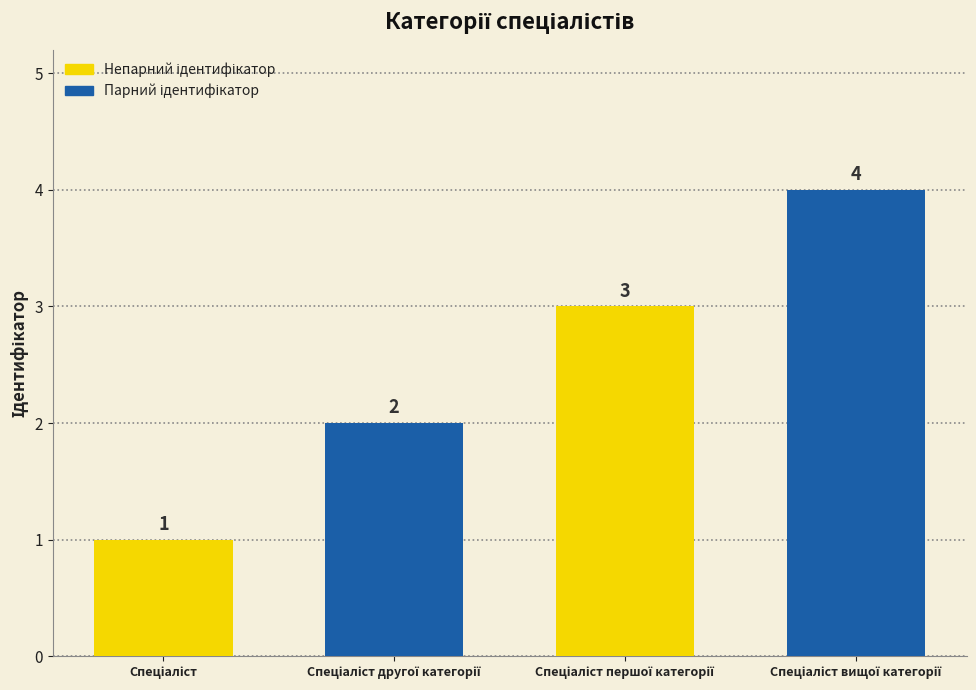

What is the greatest value displayed?

4